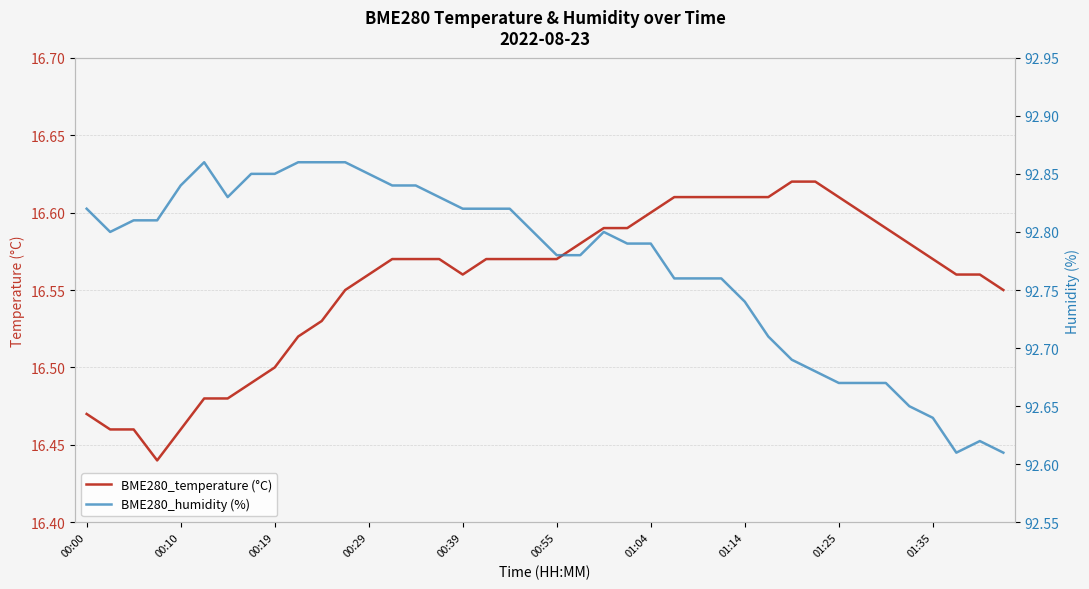

How many distinct data groups are displayed?

2